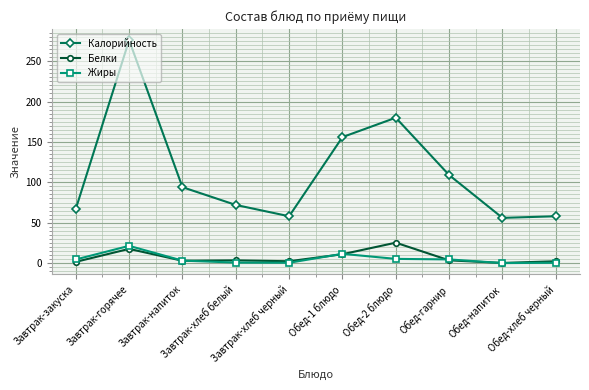

Which series has the largest total across all categories?

Калорийность